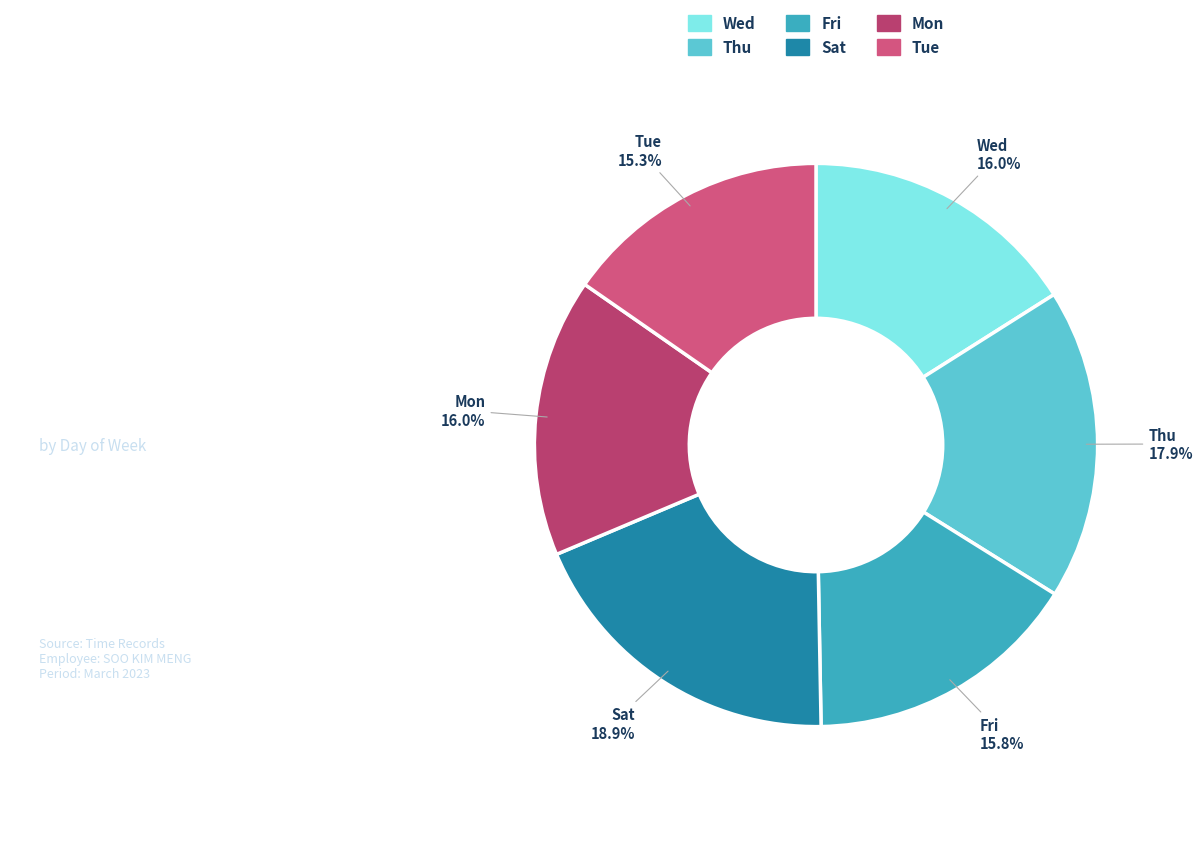

Count the number of slices in the pie.

6